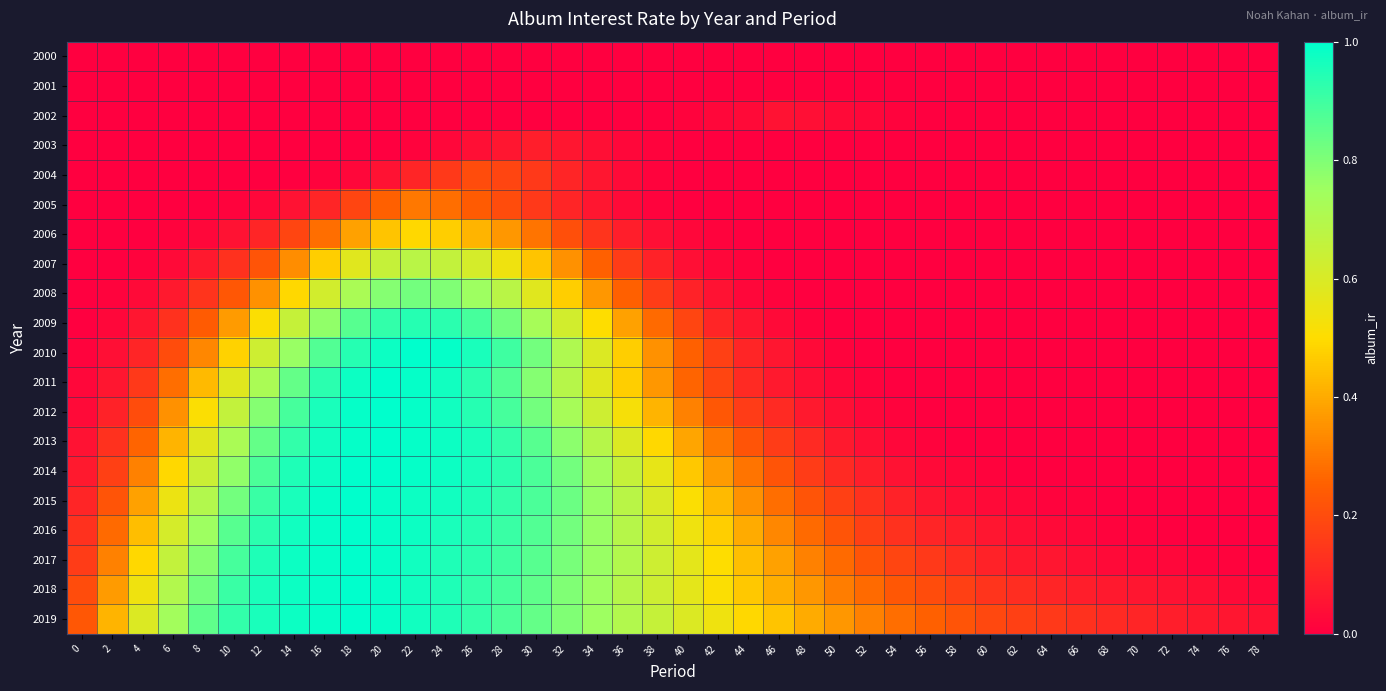

What is the total value across all series at 60?

0.5